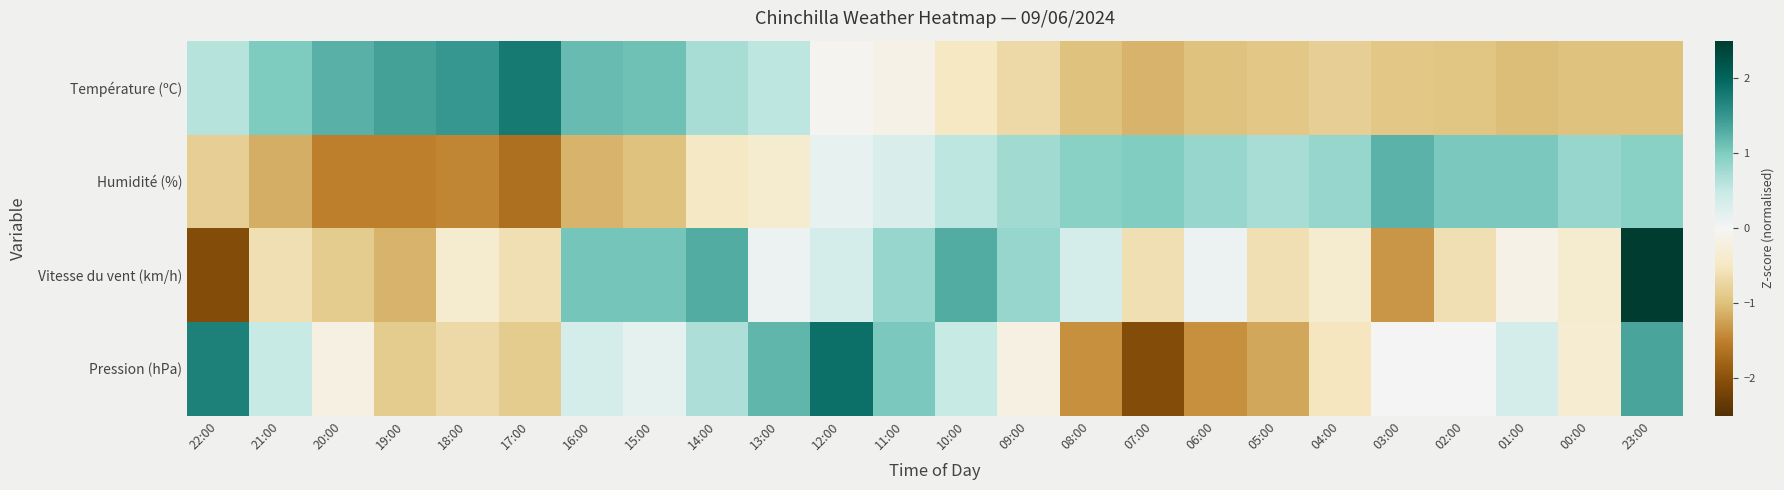

At 07:00, list the series in order from smallest to largest.

Pression (hPa), Température (ºC), Vitesse du vent (km/h), Humidité (%)